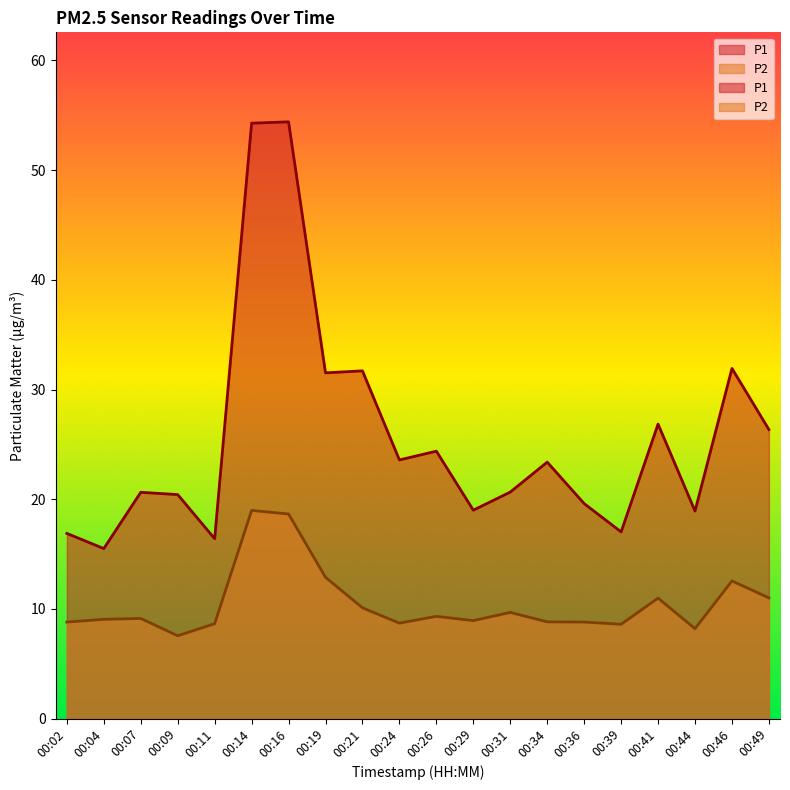

What is the greatest value displayed?

54.4